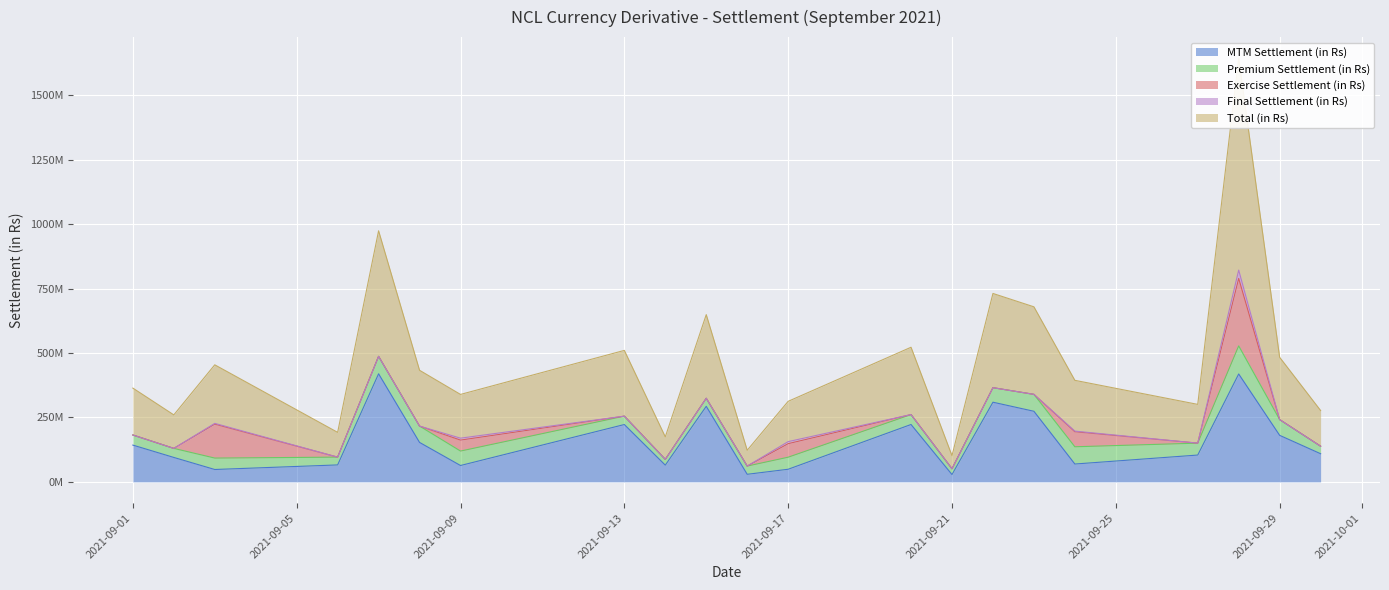

True or false: Final Settlement (in Rs) and Total (in Rs) intersect in this chart.

False